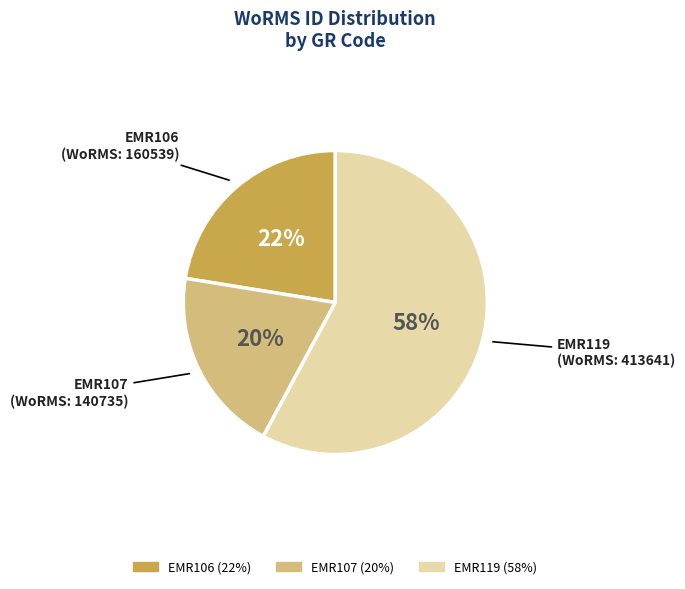

Is it true that EMR107 is 20% of the pie?

True